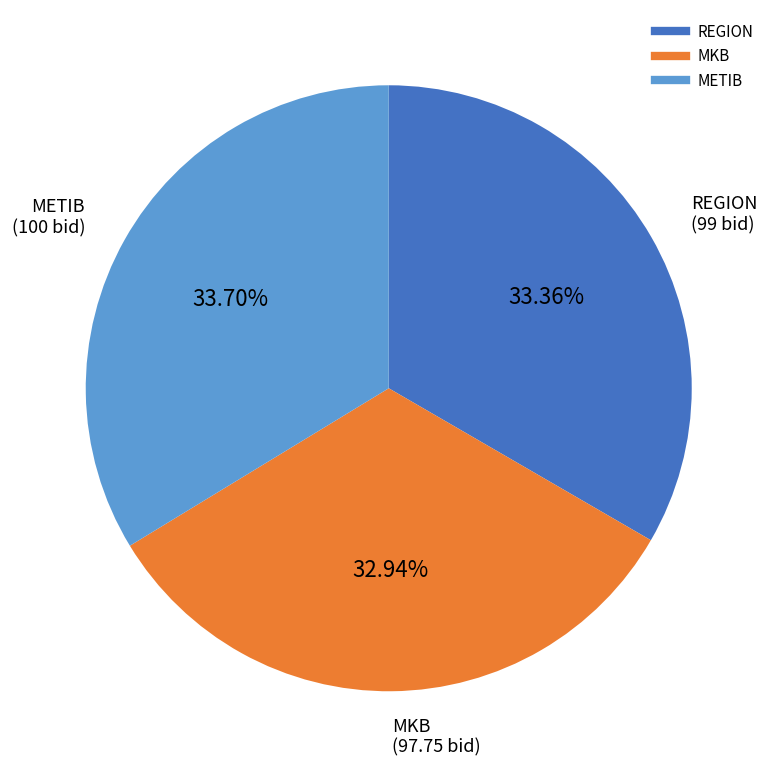

What is the total percentage of REGION and MKB?

66.3%